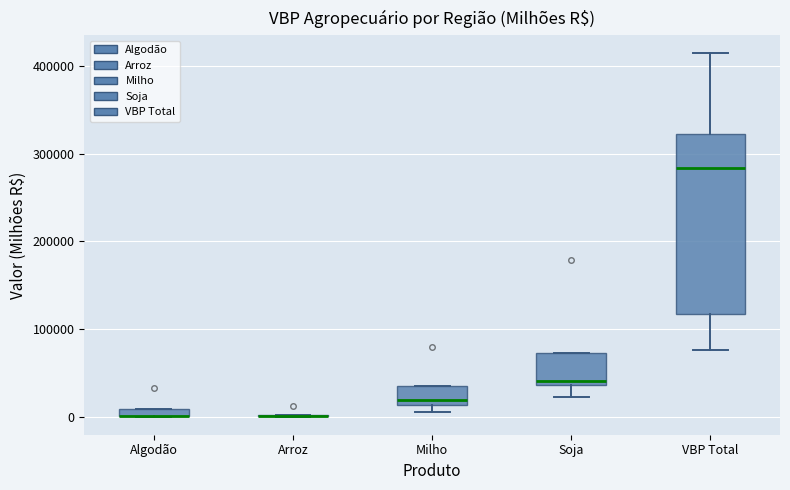

Where is the upper edge of the box for VBP Total on the y-axis? The values are not printed on the chart, so give them approximately, as read against the axis.

320000